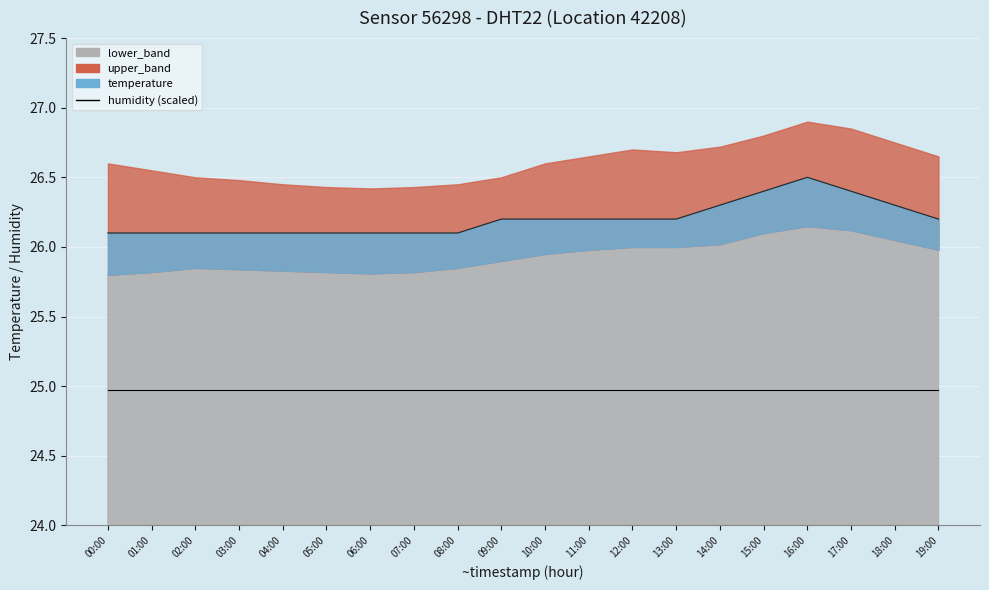

True or false: temperature (line) and humidity (scaled) cross at least once.

False